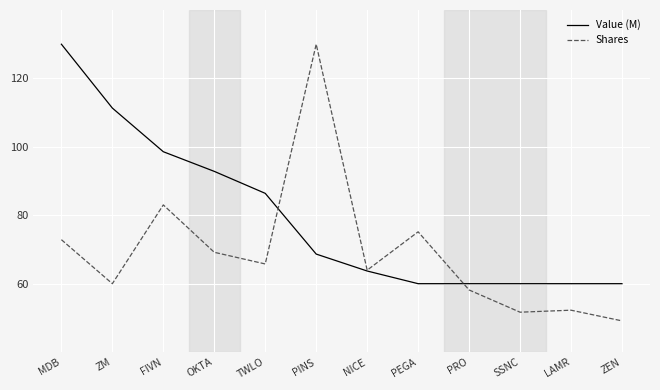

Rank the series at SSNC from highest to lowest value.

Value (M), Shares